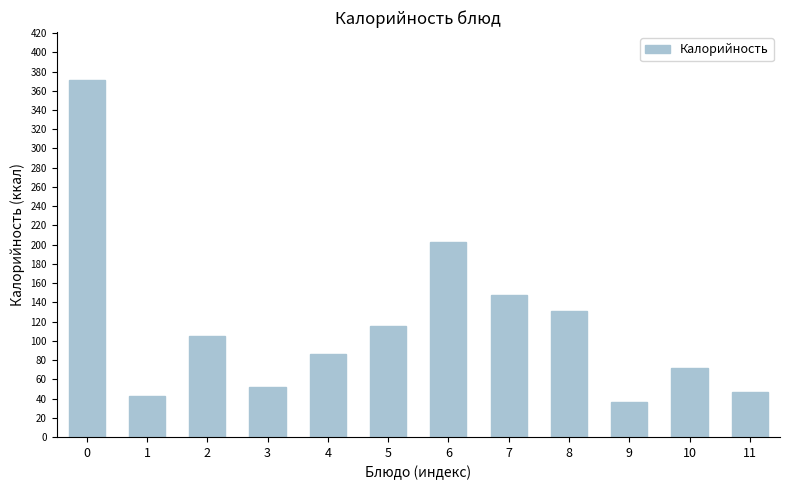

What is the ratio of the value at 7 to the value at 10?

2.1